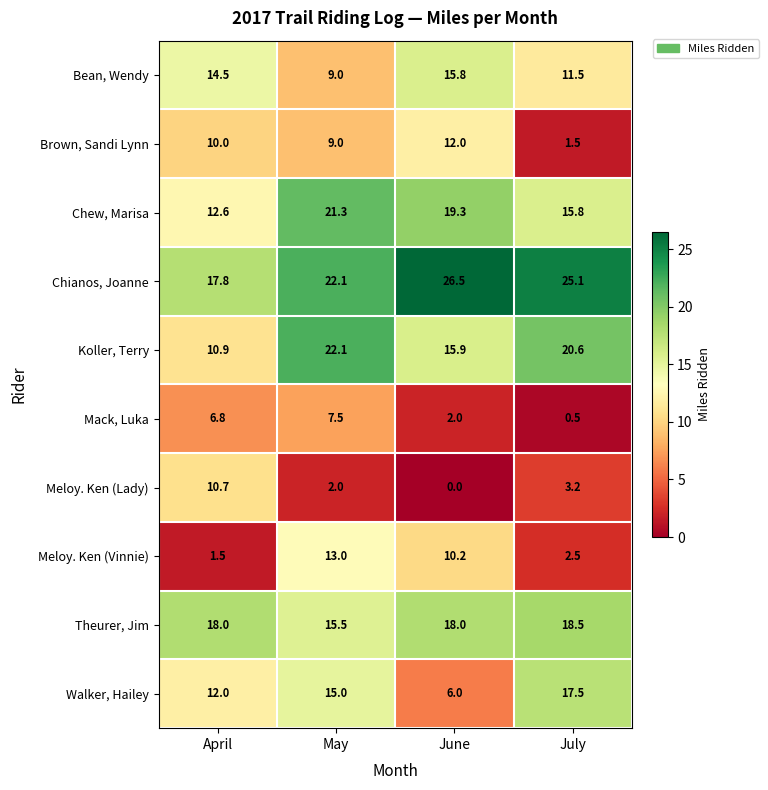

Which series has the largest total across all categories?

Chianos, Joanne